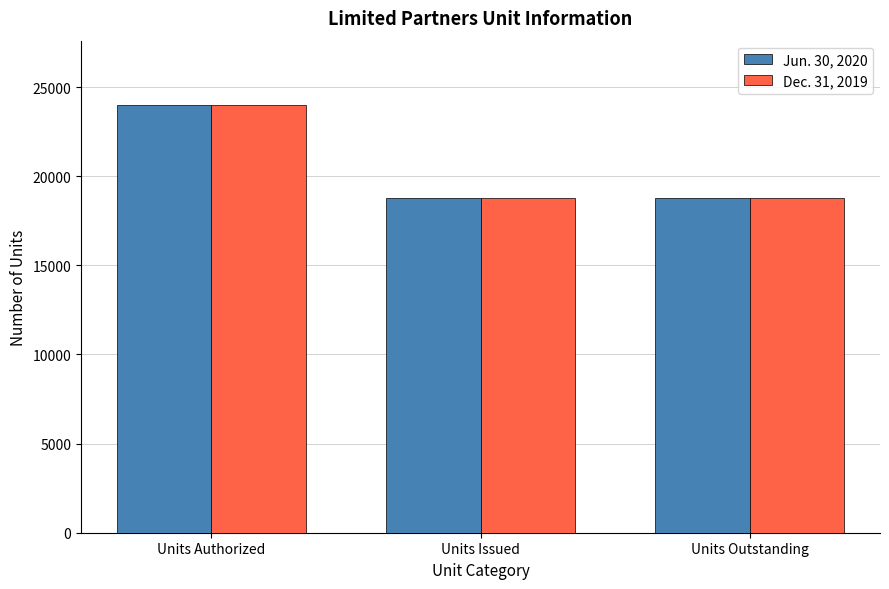

Count the Jun. 30, 2020 values in the range 18791 to 24000.

3